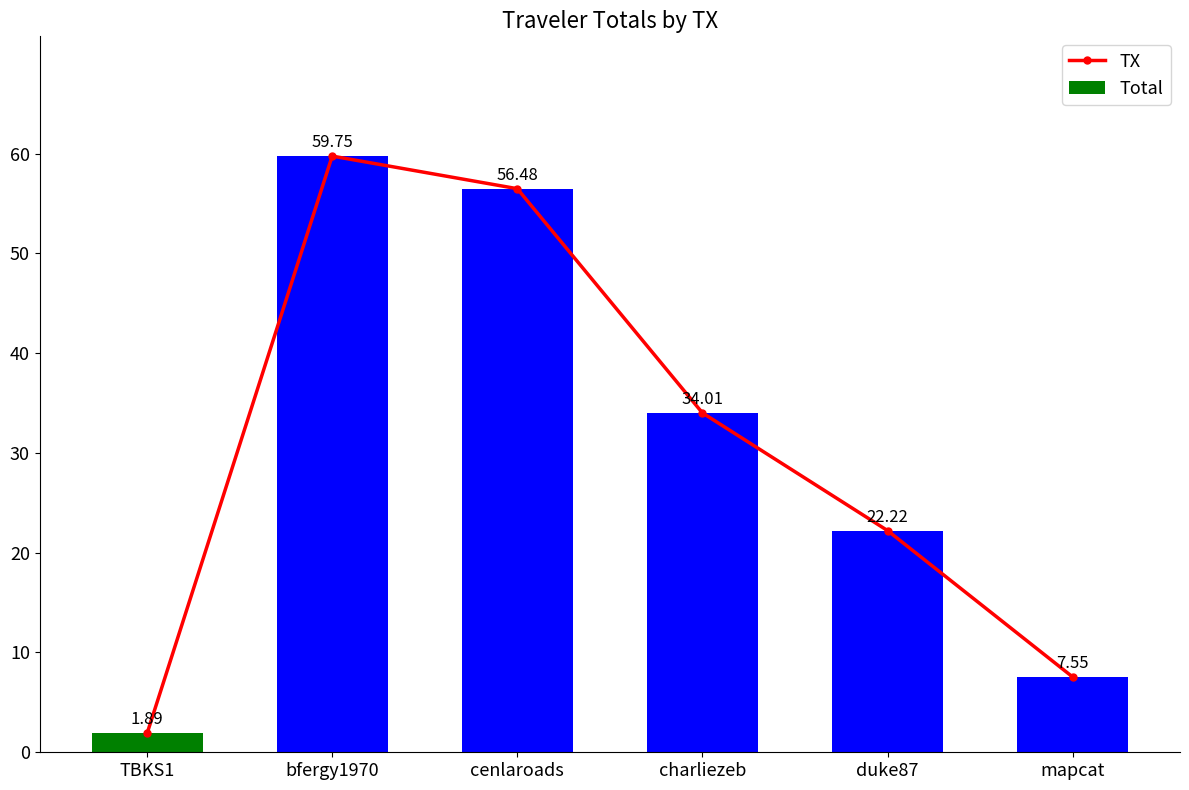

Reading left to right, what are all the values shown in this chart?

TX: TBKS1=1.9	bfergy1970=59.8	cenlaroads=56.5	charliezeb=34.0	duke87=22.2	mapcat=7.5
Total: TBKS1=1.9	bfergy1970=59.8	cenlaroads=56.5	charliezeb=34.0	duke87=22.2	mapcat=7.5